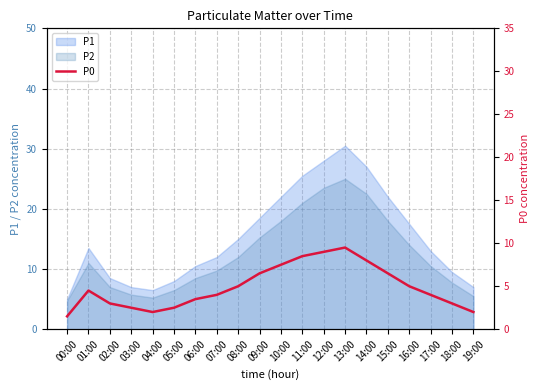

The value of P2 at 00:00 is 4.8. True or false?

True